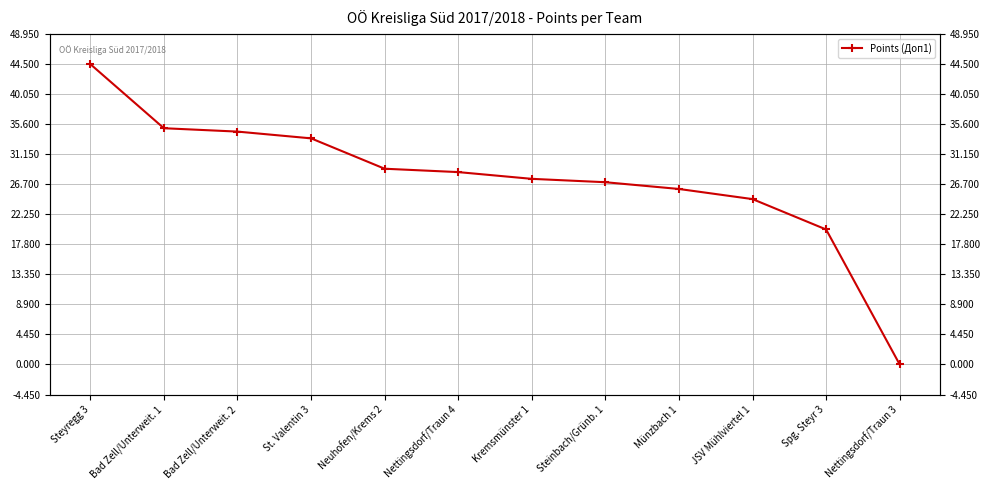

What position from the right is Bad Zell/Unterweit. 2?

10